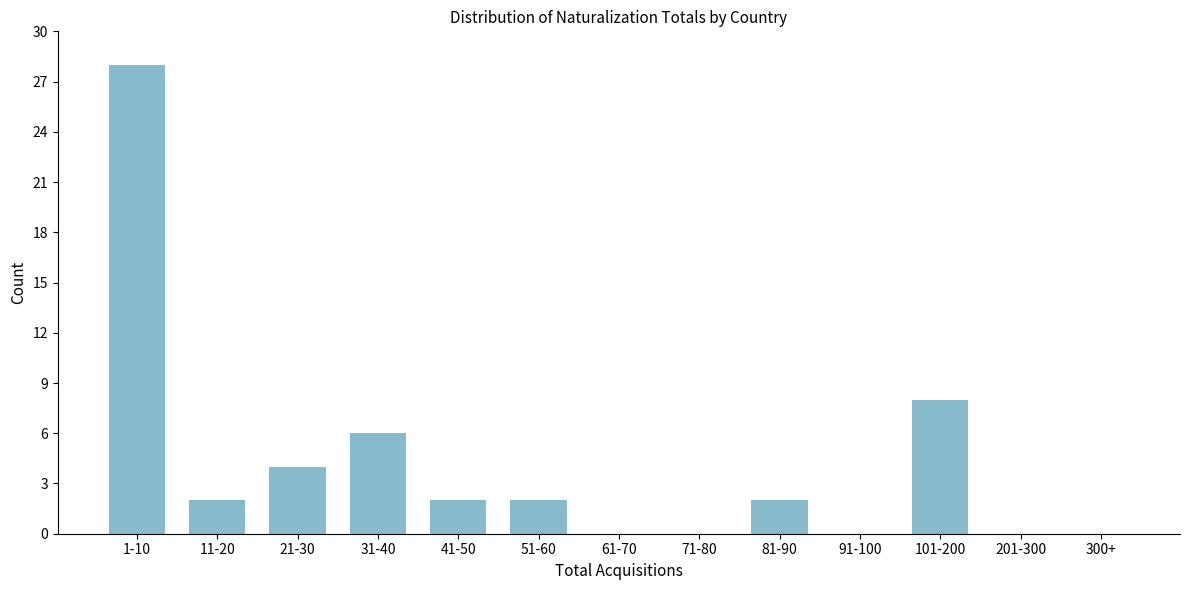

Reading left to right, list all the values displayed in this chart.

1-10=28	11-20=2	21-30=4	31-40=6	41-50=2	51-60=2	61-70=0	71-80=0	81-90=2	91-100=0	101-200=8	201-300=0	300+=0